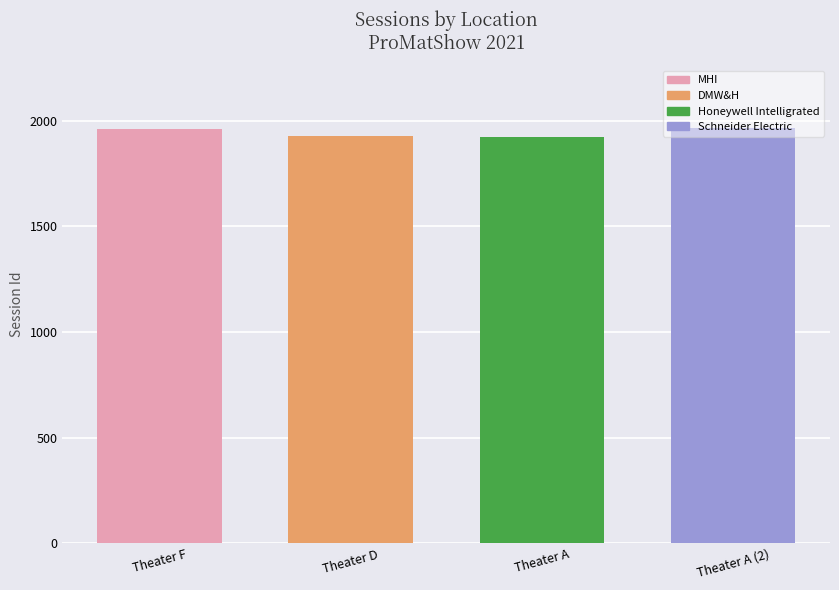

The value at Theater A is 1119. True or false?

False